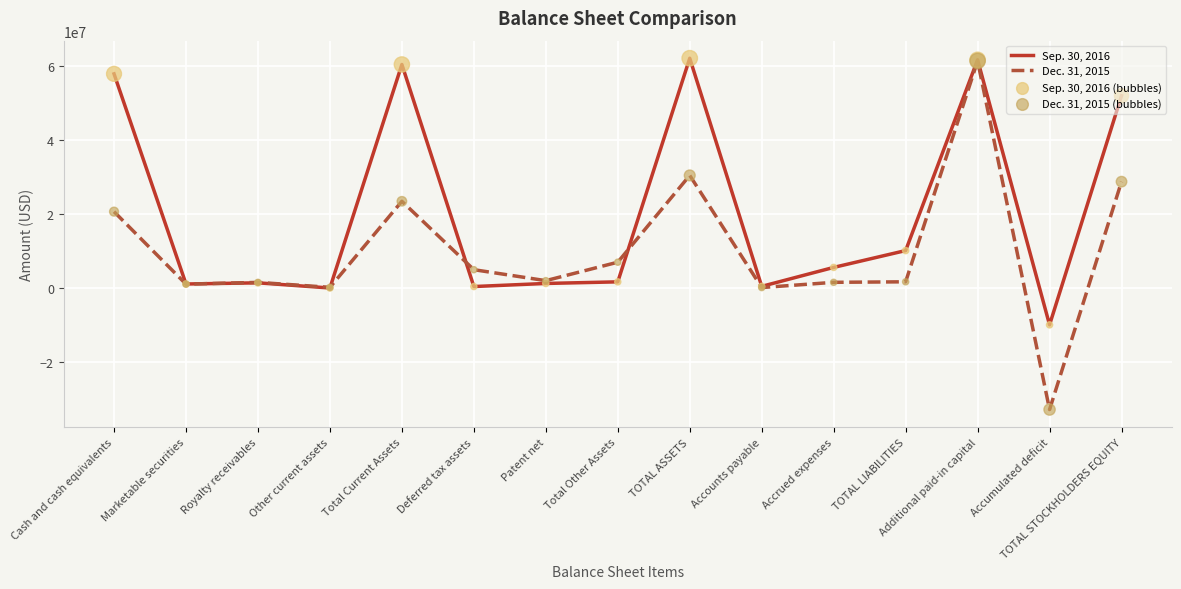

What is the total value across all series at Additional paid-in capital?

122789000